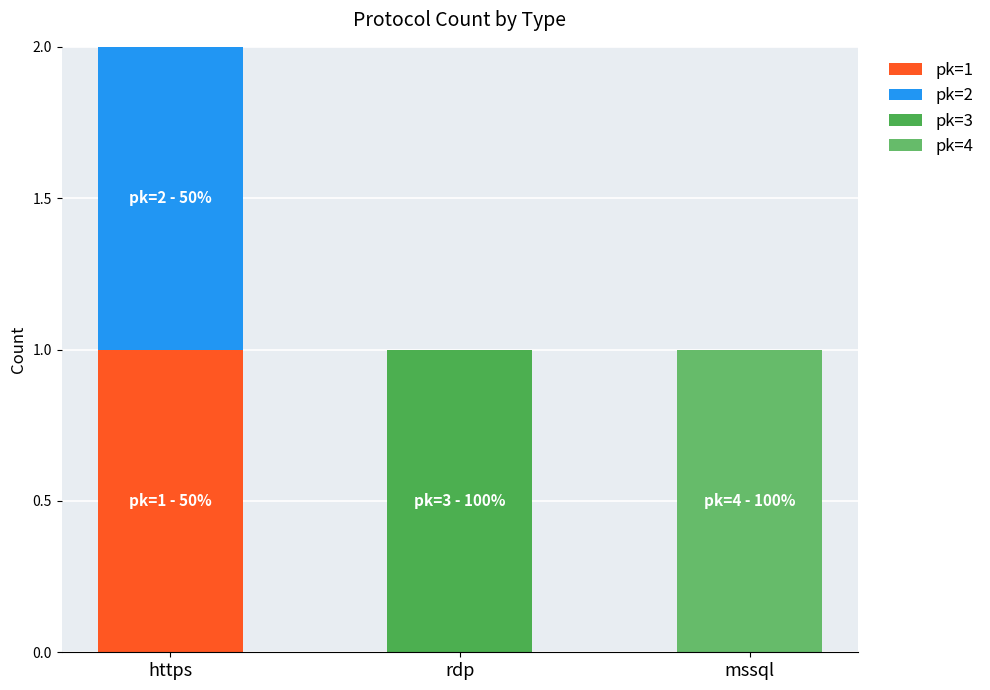

The value of pk=3 at mssql is 0. True or false?

True